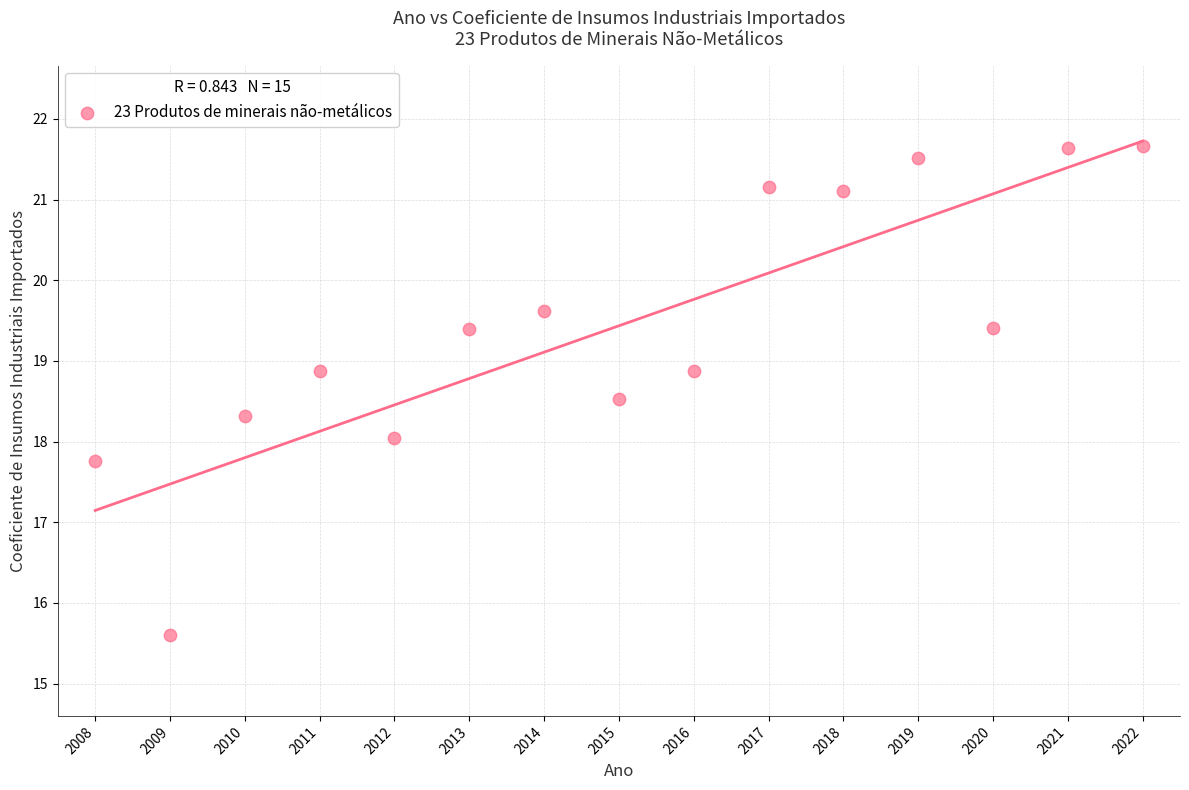

What is the range of Y values (max minus min)?

6.1